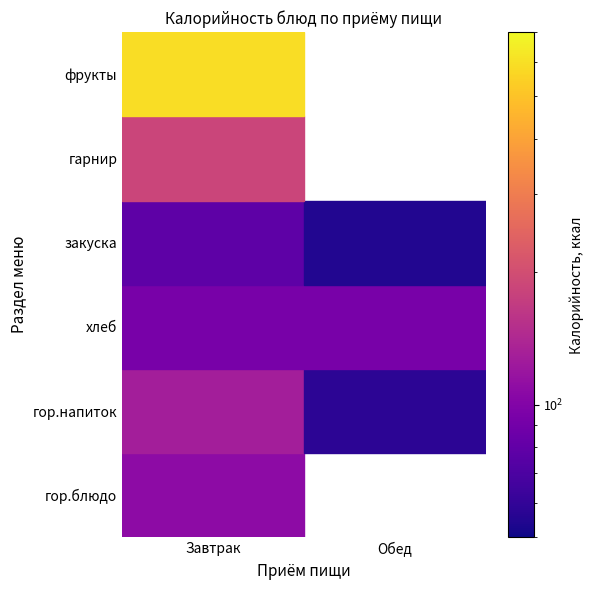

What is the difference between the maximum and minimum values in the Обед series?

93.2